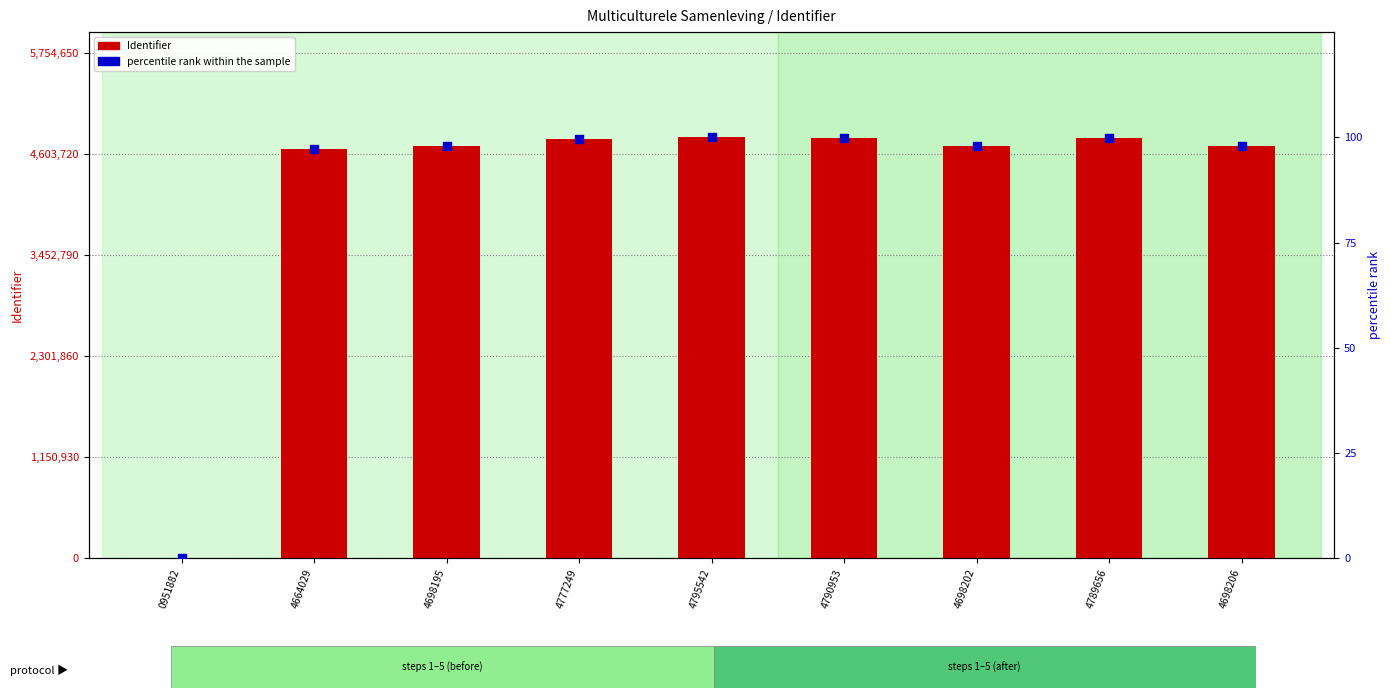

Is the value of percentile rank within the sample at 0951882 greater than the value of Identifier at 0951882?

No